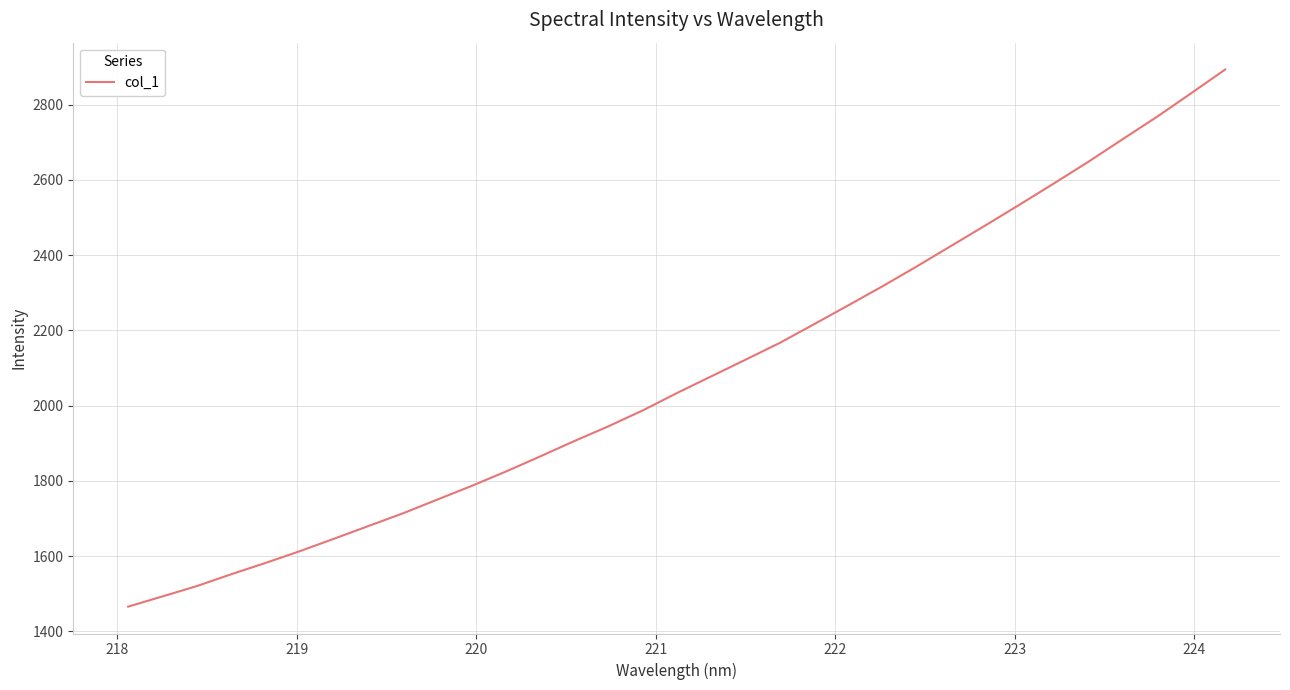

What is the maximum value shown in the chart?

2893.0